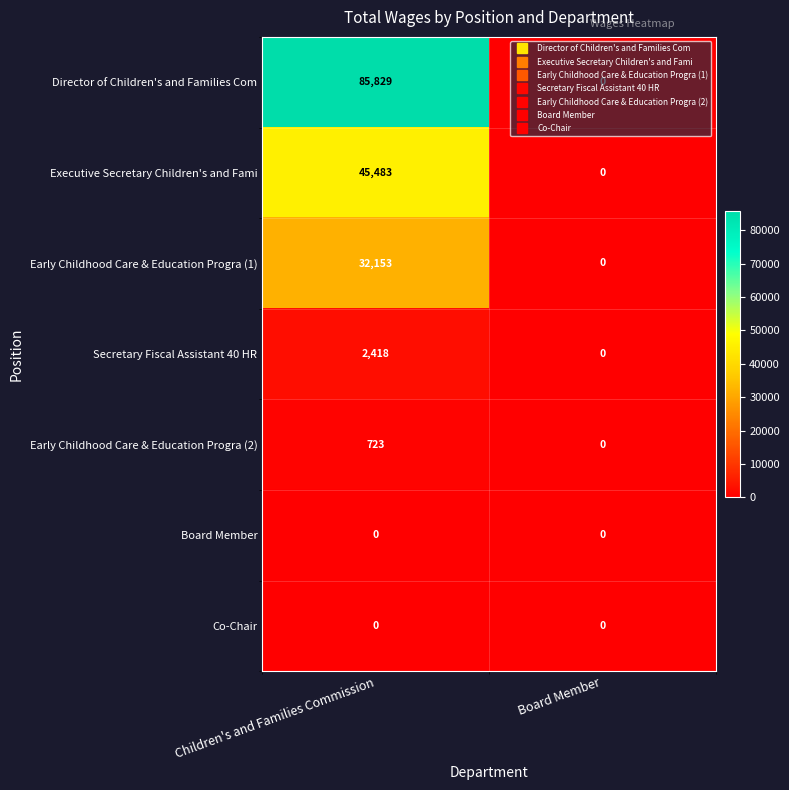

List the labels in order of Early Childhood Care & Education Progra (1) value, smallest first.

Board Member, Children's and Families Commission